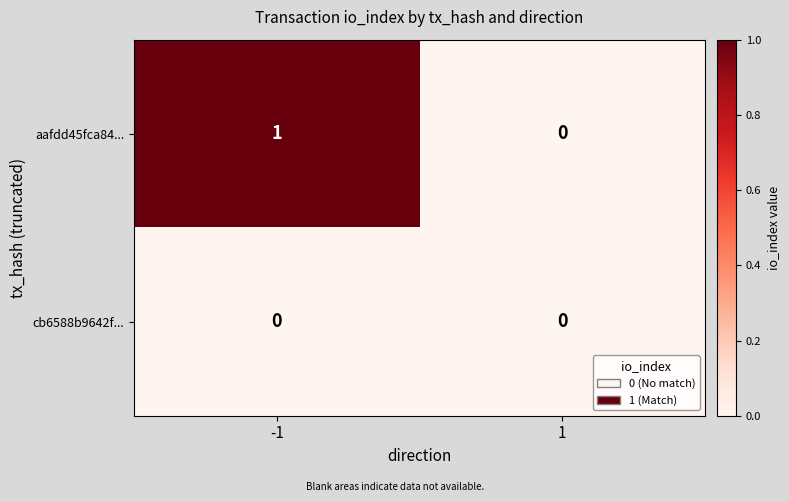

The value of cb6588b9642f... at -1 is 0. True or false?

True